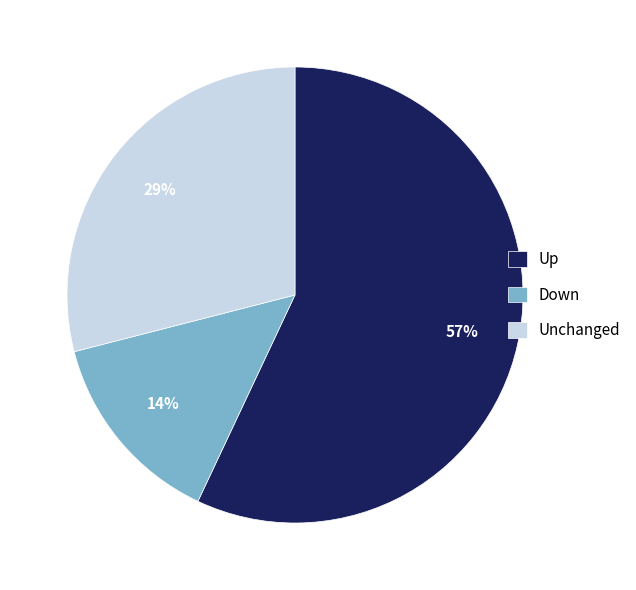

To the nearest percent, what is the difference between the Up and Down slice percentages?

43%